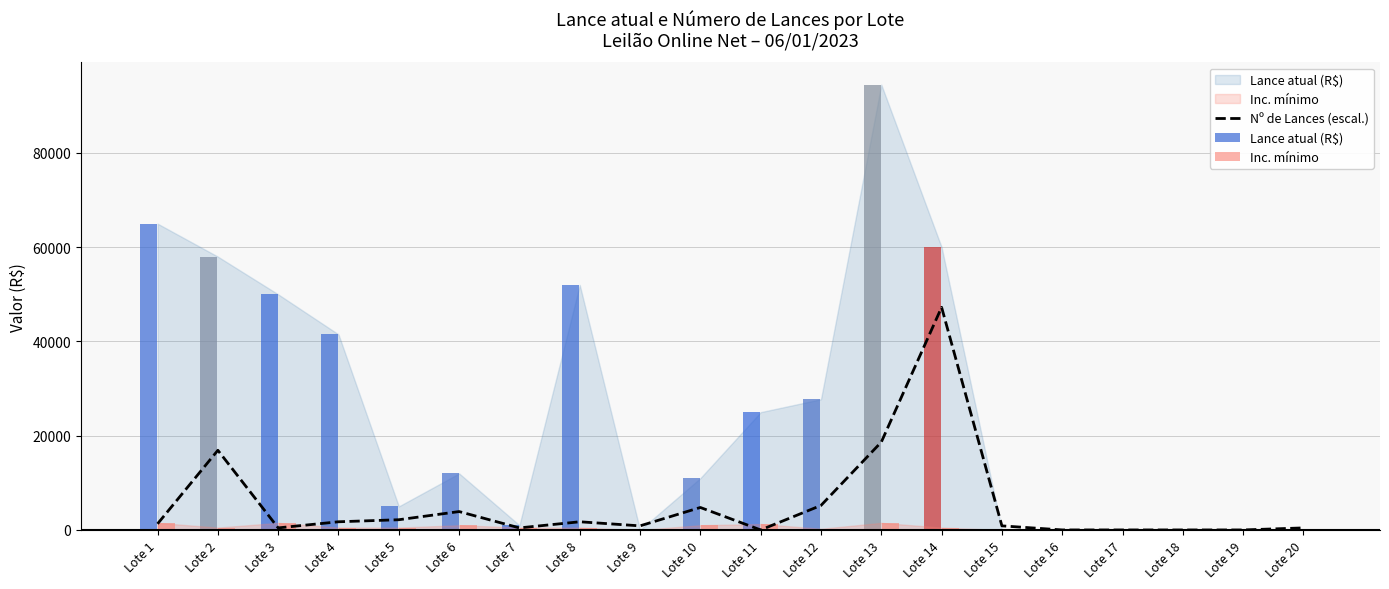

Reading left to right, list all the values displayed in this chart.

Nº de Lances (escal.): Lote 1=1300.5	Lote 2=16906.0	Lote 3=433.5	Lote 4=1733.9	Lote 5=2167.4	Lote 6=3901.4	Lote 7=433.5	Lote 8=1733.9	Lote 9=867.0	Lote 10=4768.3	Lote 11=0.0	Lote 12=5201.8	Lote 13=18639.9	Lote 14=47250.0	Lote 15=867.0	Lote 16=0.0	Lote 17=0.0	Lote 18=0.0	Lote 19=0.0	Lote 20=433.5
Lance atual (R$): Lote 1=65000.0	Lote 2=58000.0	Lote 3=50000.0	Lote 4=41500.0	Lote 5=5000.0	Lote 6=12000.0	Lote 7=1000.0	Lote 8=52000.0	Lote 9=2.0	Lote 10=11000.0	Lote 11=25000.0	Lote 12=27750.0	Lote 13=94500.0	Lote 14=60000.0	Lote 15=3.0	Lote 16=2.0	Lote 17=2.0	Lote 18=2.0	Lote 19=2.0	Lote 20=3.0
Inc. mínimo: Lote 1=1500.0	Lote 2=500.0	Lote 3=1500.0	Lote 4=500.0	Lote 5=500.0	Lote 6=1000.0	Lote 7=500.0	Lote 8=500.0	Lote 9=0.0	Lote 10=1000.0	Lote 11=1250.0	Lote 12=250.0	Lote 13=1500.0	Lote 14=500.0	Lote 15=0.0	Lote 16=0.0	Lote 17=0.0	Lote 18=0.0	Lote 19=0.0	Lote 20=0.0